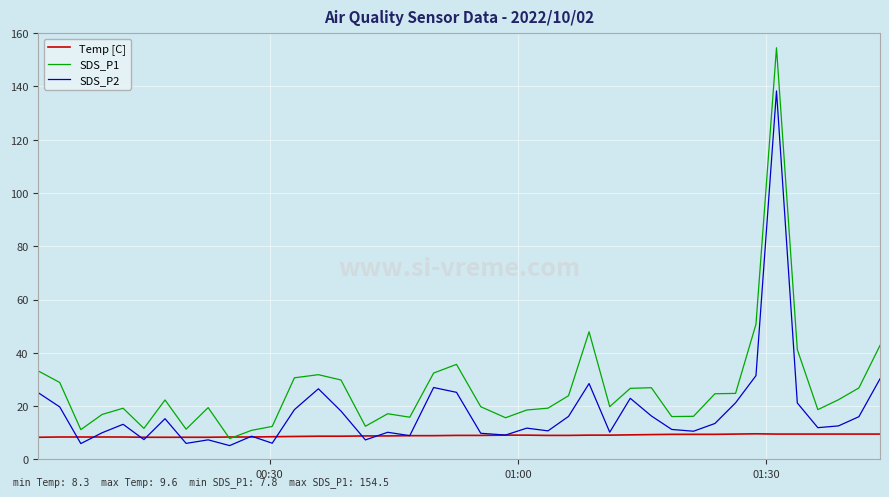

True or false: SDS_P2 and SDS_P1 cross at least once.

False